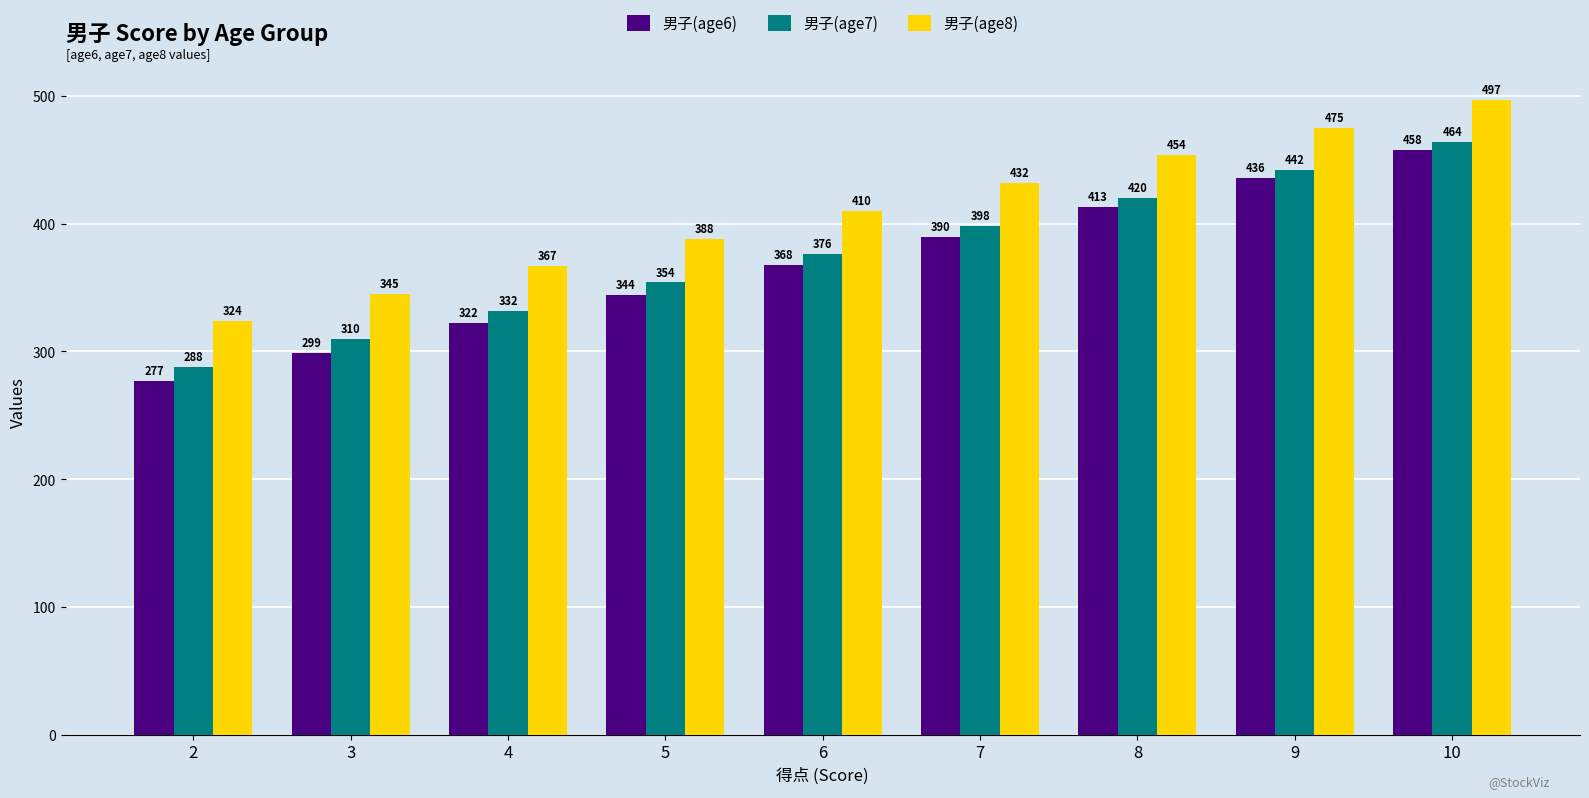

Between 8 and 10, which series saw the biggest shift?

男子(age6)